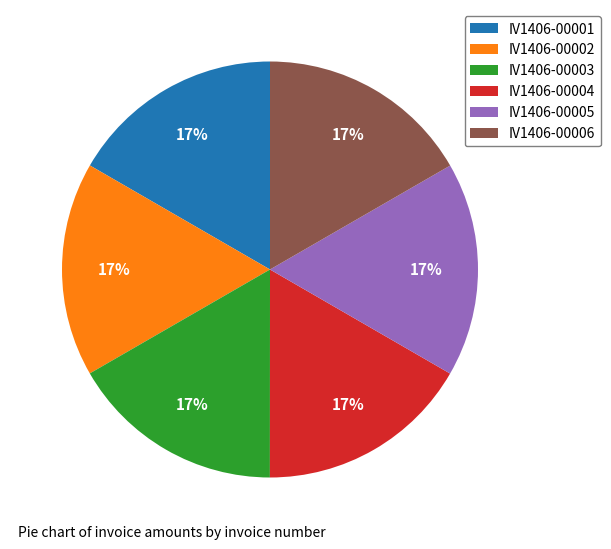

Do IV1406-00003 and IV1406-00005 together represent more than half of the pie?

No